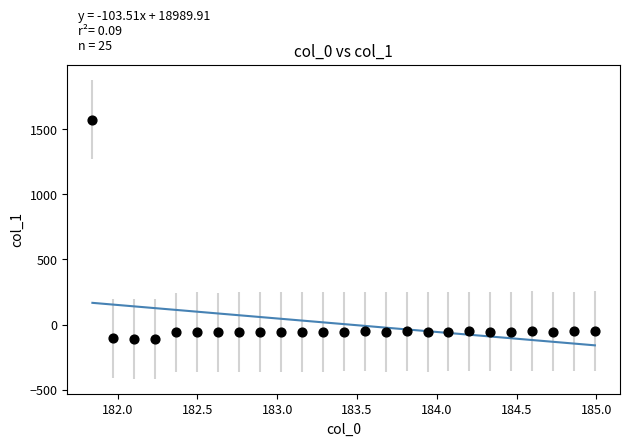

What is the range of Y values (max minus min)?

1682.2